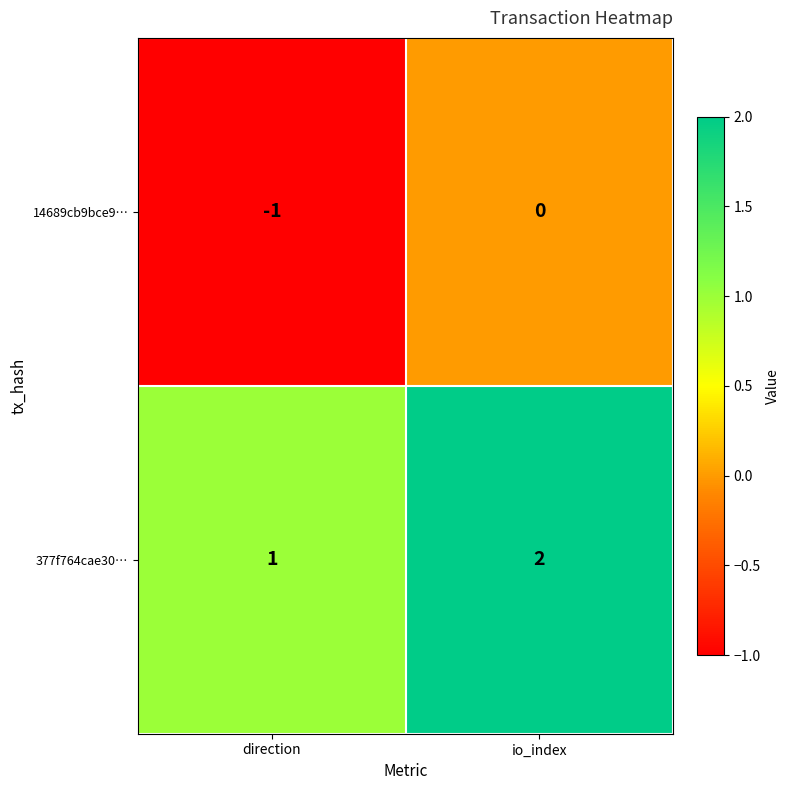

At which category does the chart reach its minimum across all series?

direction